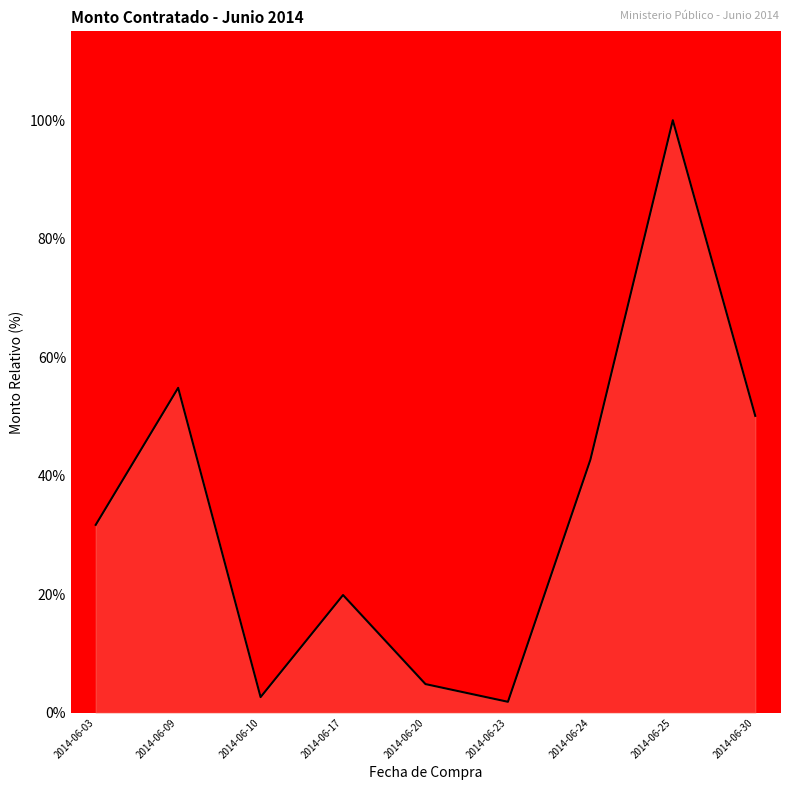

Which category has the highest value across all series?

2014-06-25